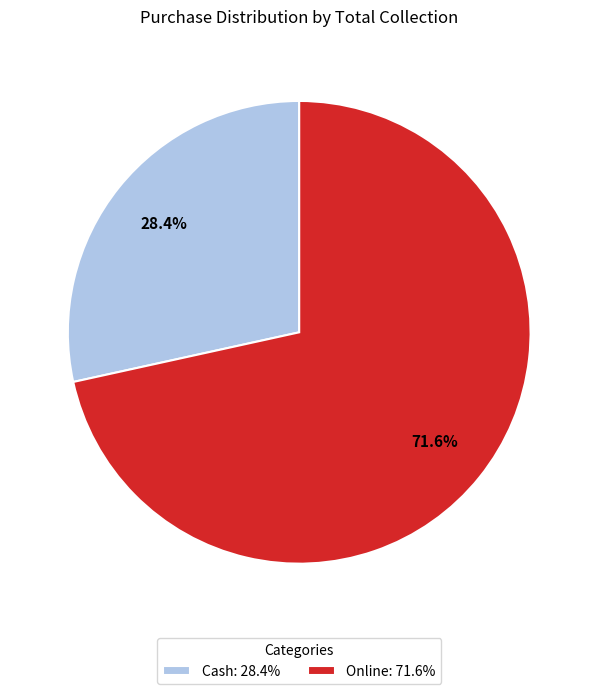

Rank the categories by value from lowest to highest.

Cash, Online